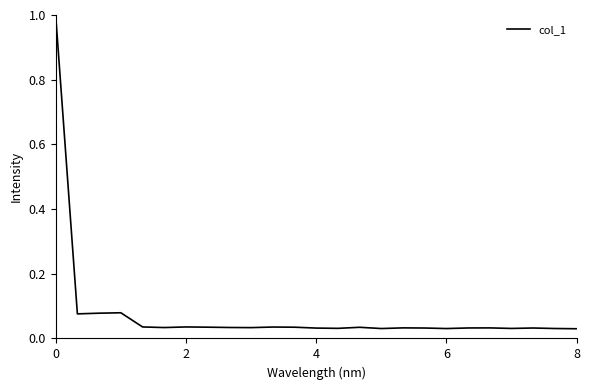

What is the difference between the maximum and minimum values?

1.0